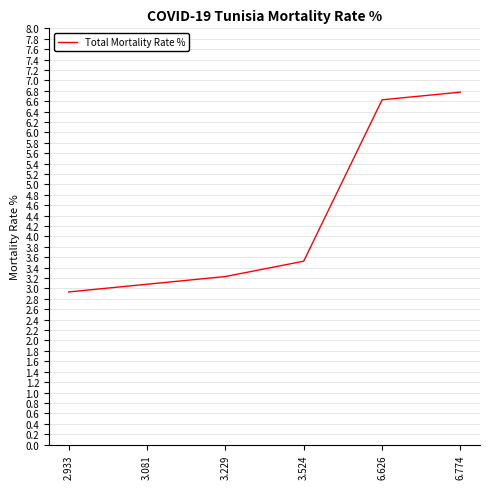

True or false: the data shows 2.9 at 2.933.

True